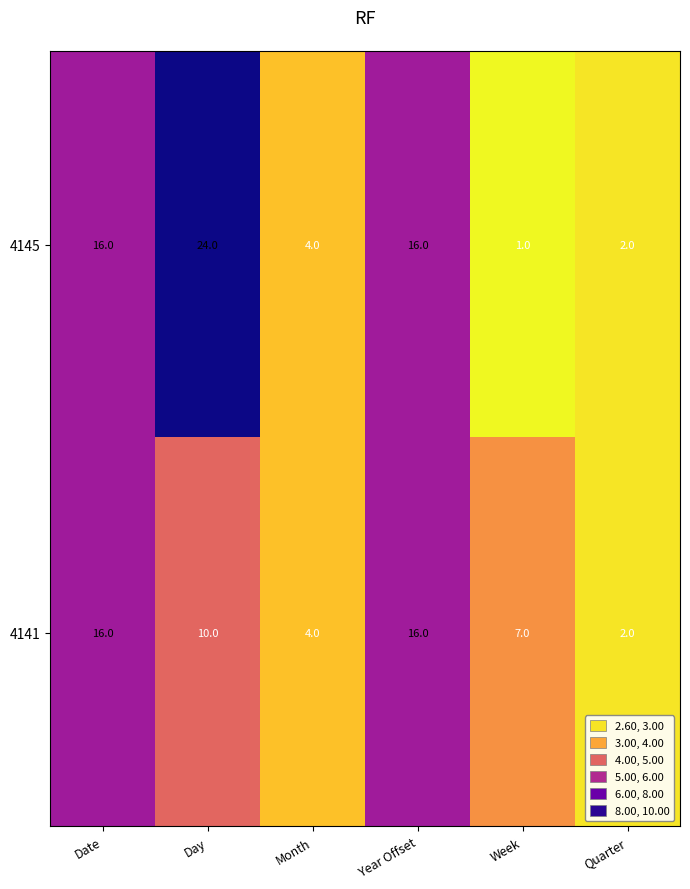

Rank the series by their average value, from highest to lowest.

4145, 4141